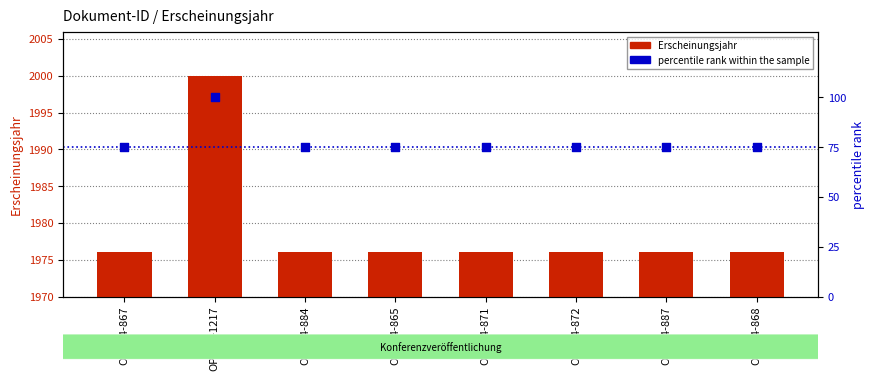

Which series contains the lowest Y value?

percentile rank within the sample